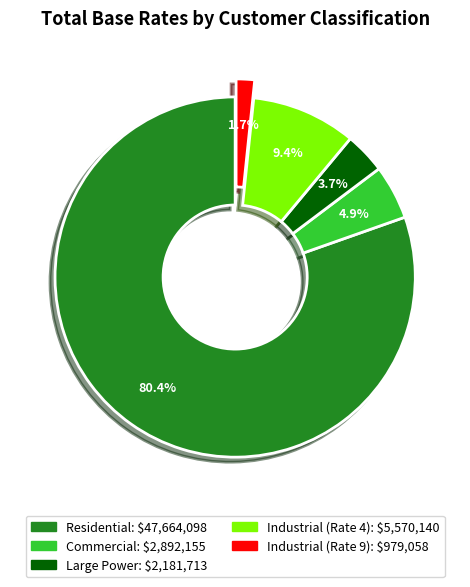

Rank the categories by value from lowest to highest.

Industrial (Rate 9), Large Power, Commercial, Industrial (Rate 4), Residential